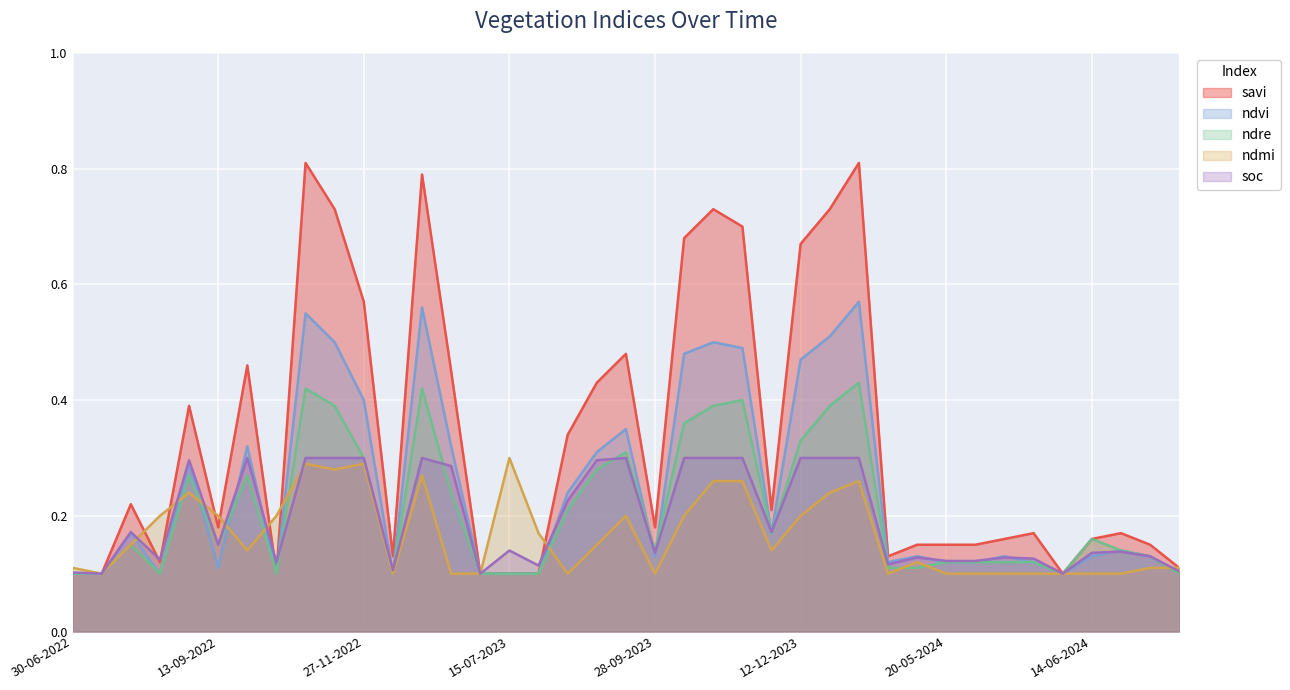

At how many categories does at least one series exceed 0?

39